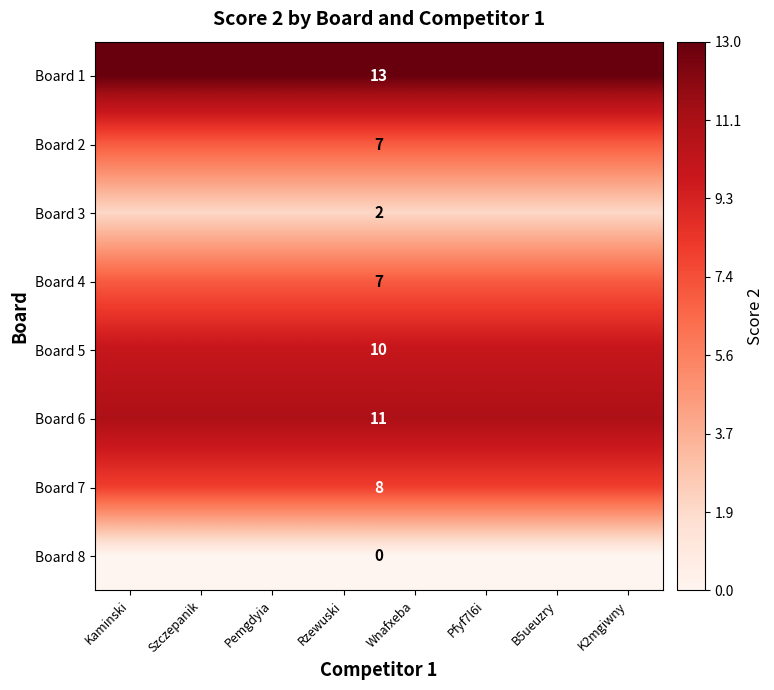

At which category is the sum across all series the highest?

Kaminski